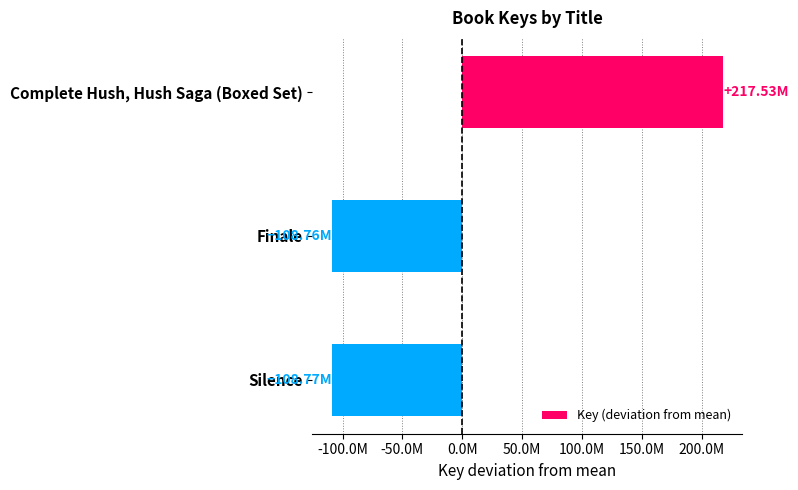

What is the difference between the maximum and minimum values?

326297524.0